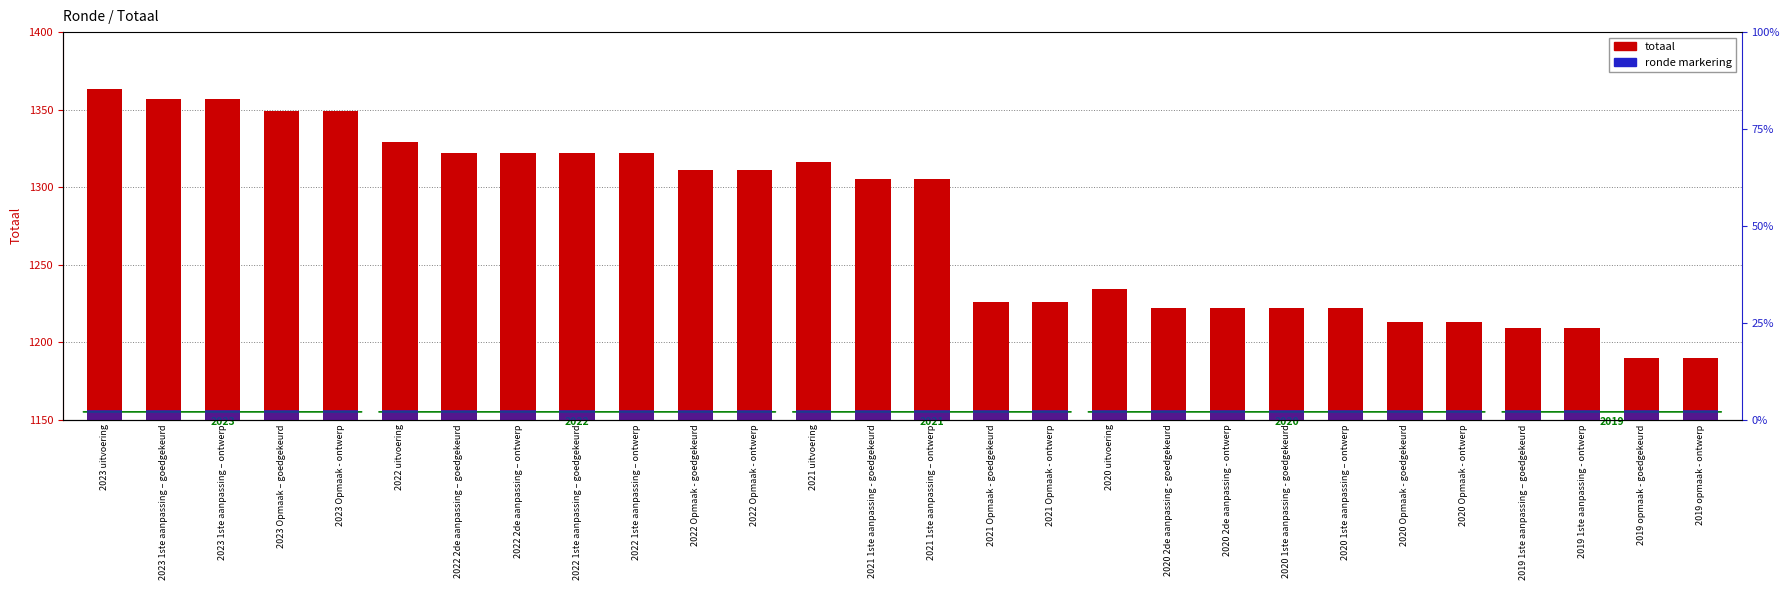

What is the label of the 9th bar from the left?

2022 1ste aanpassing – goedgekeurd